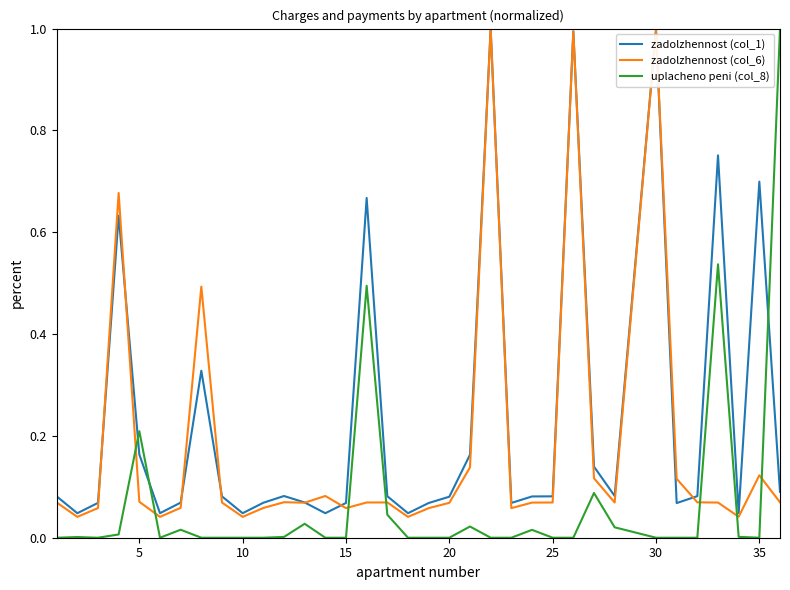

Which series has the largest total across all categories?

zadolzhennost (col_1)